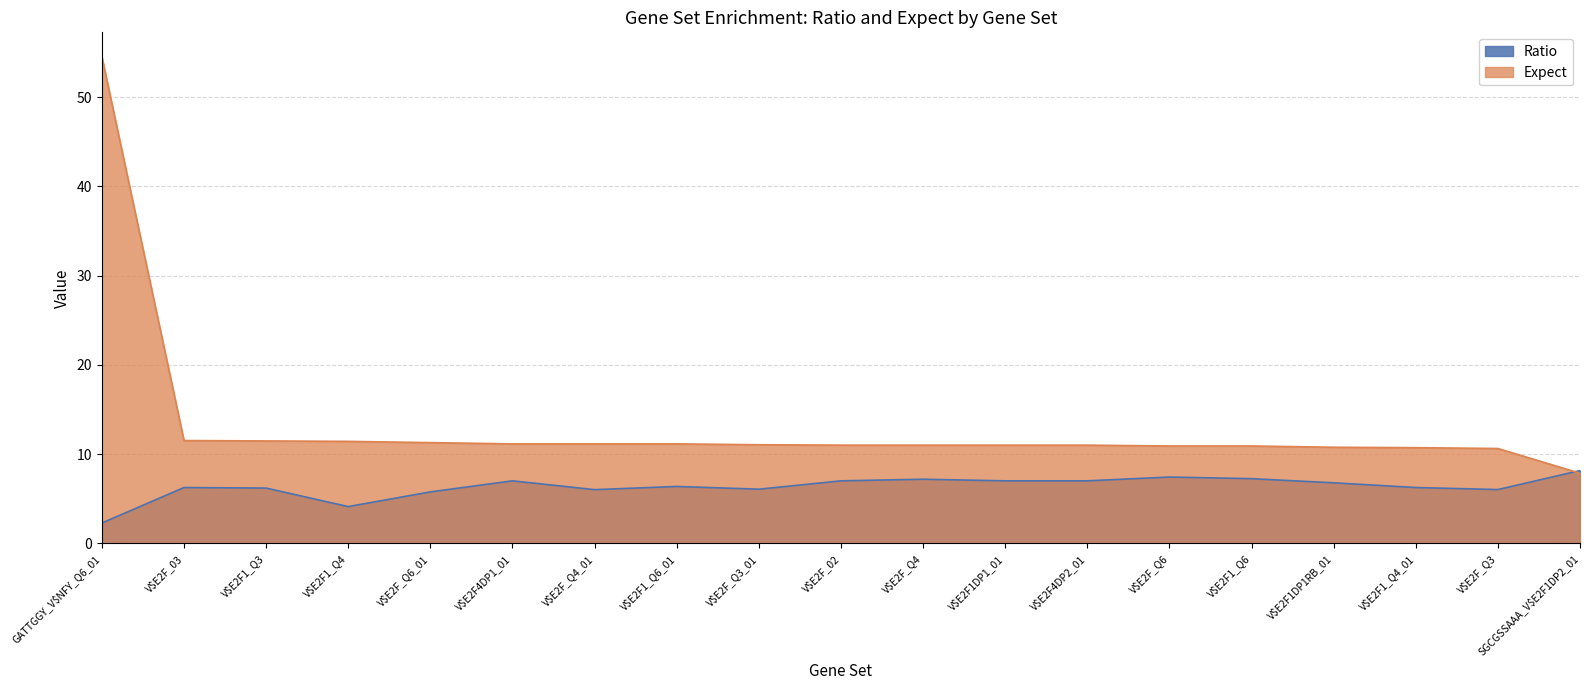

How many interior local peaks does the Ratio series have?

5